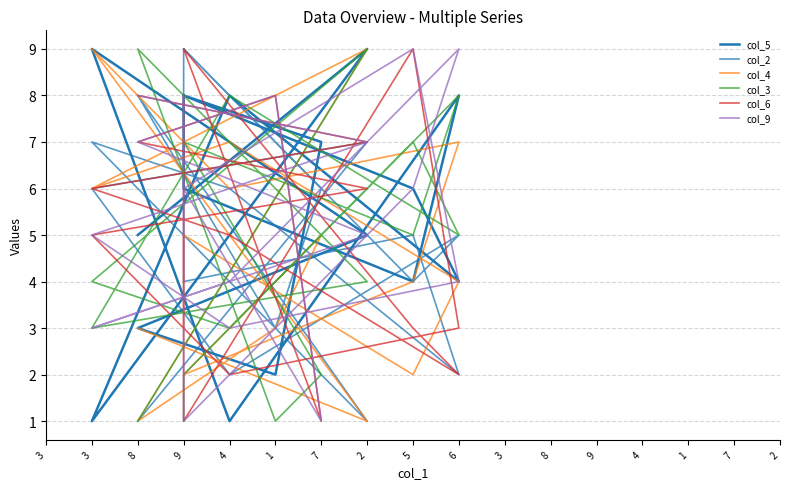

What is the difference between the col_2 values at 2 and 2?

6